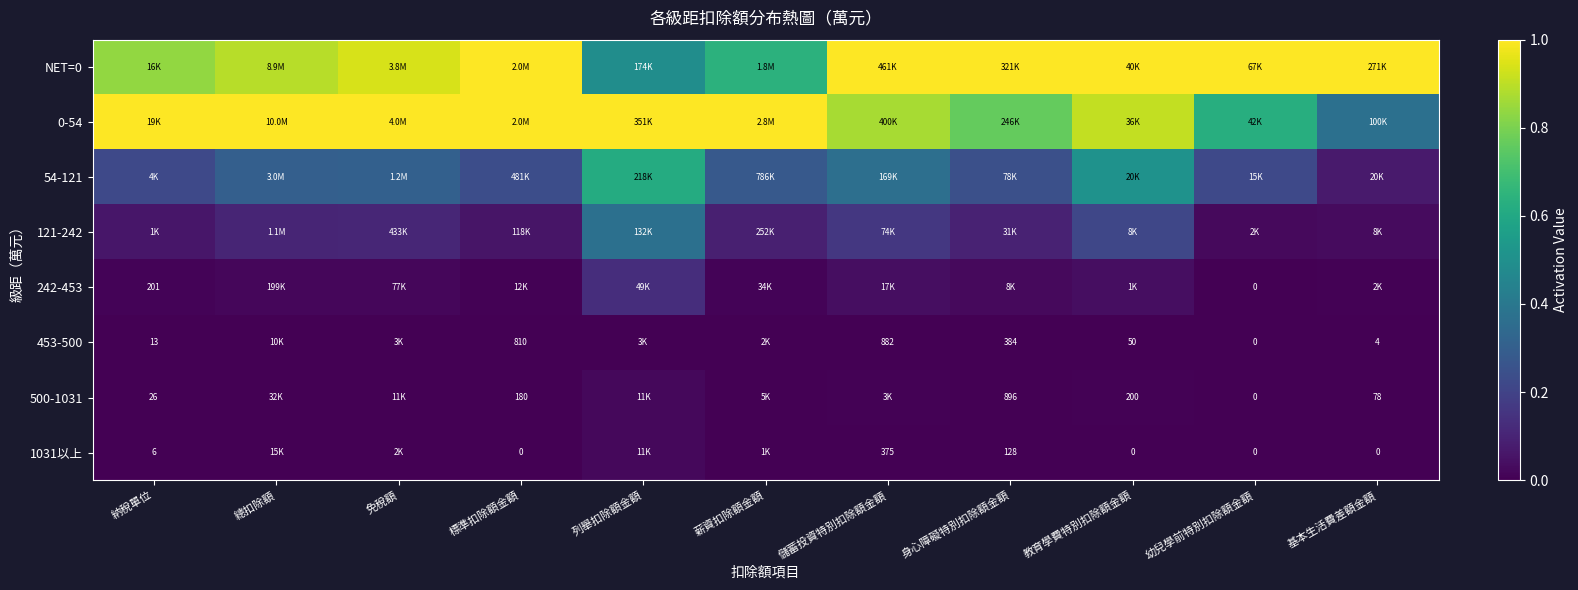

Is it true that 121-242 equals 0.0 at 標準扣除額金額?

False